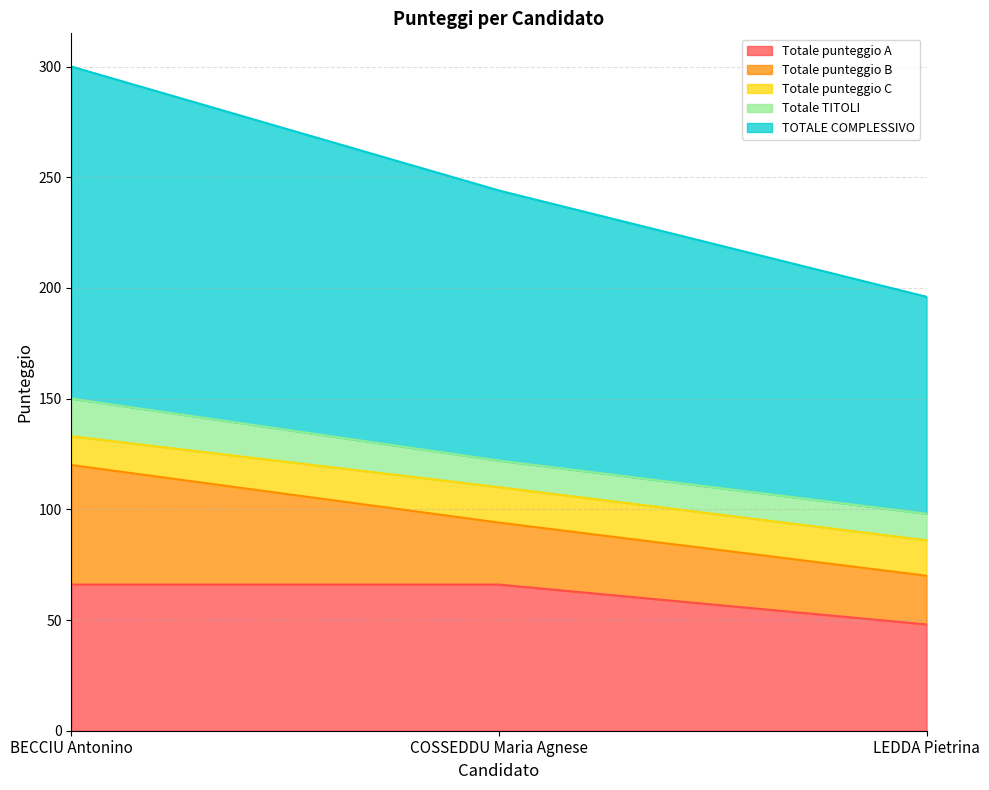

Between COSSEDDU Maria Agnese and BECCIU Antonino, which is larger?

COSSEDDU Maria Agnese